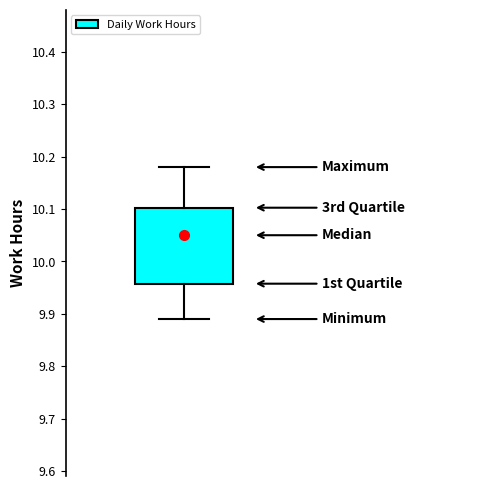

Read this box plot against the y-axis: the position of the median line, the range covered by the box, and the ends of both whiskers. The values are not printed on the chart, so give them approximately, as read against the axis.

median 10.05, box 9.96 to 10.10, whiskers 9.89 to 10.18